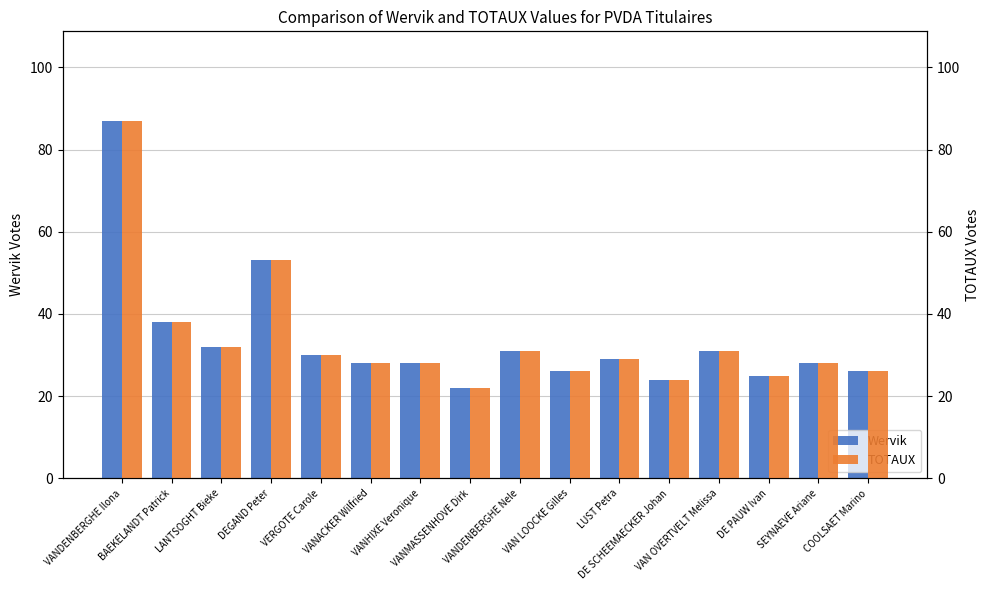

Which series has the widest spread of values?

Wervik